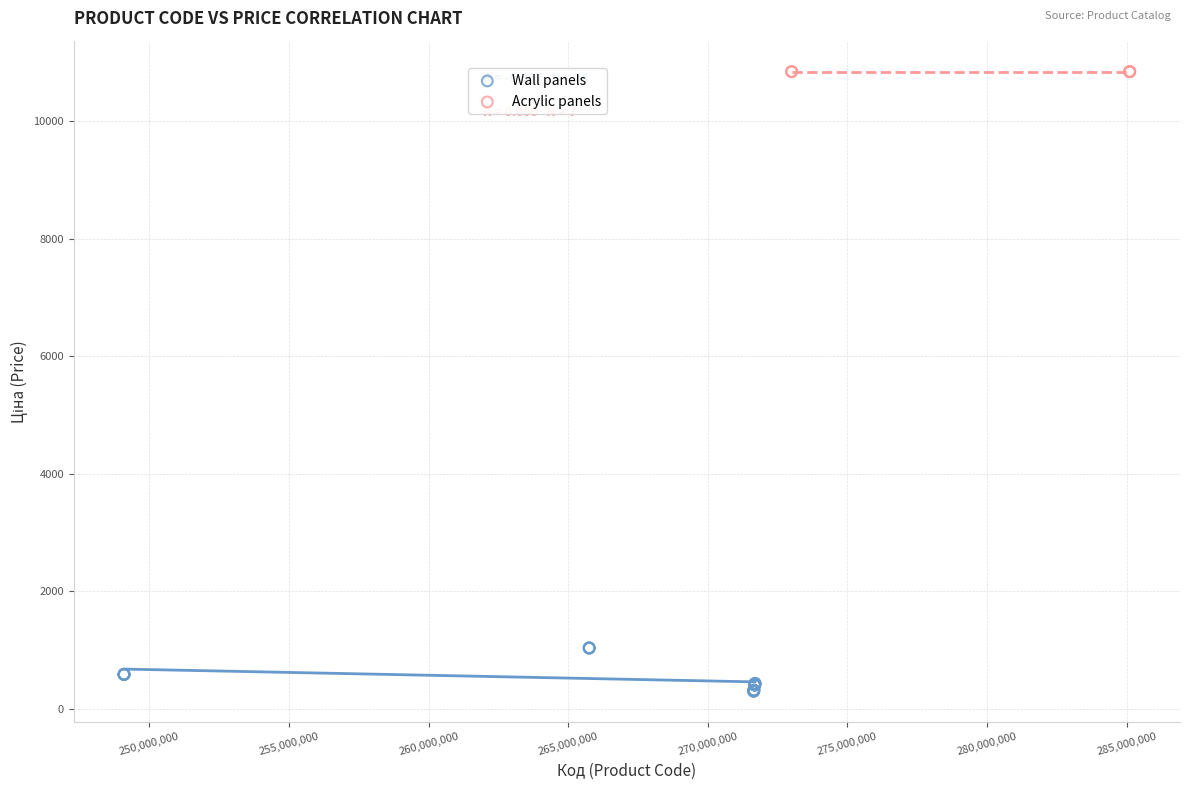

Which series reaches the minimum Y coordinate?

Wall panels